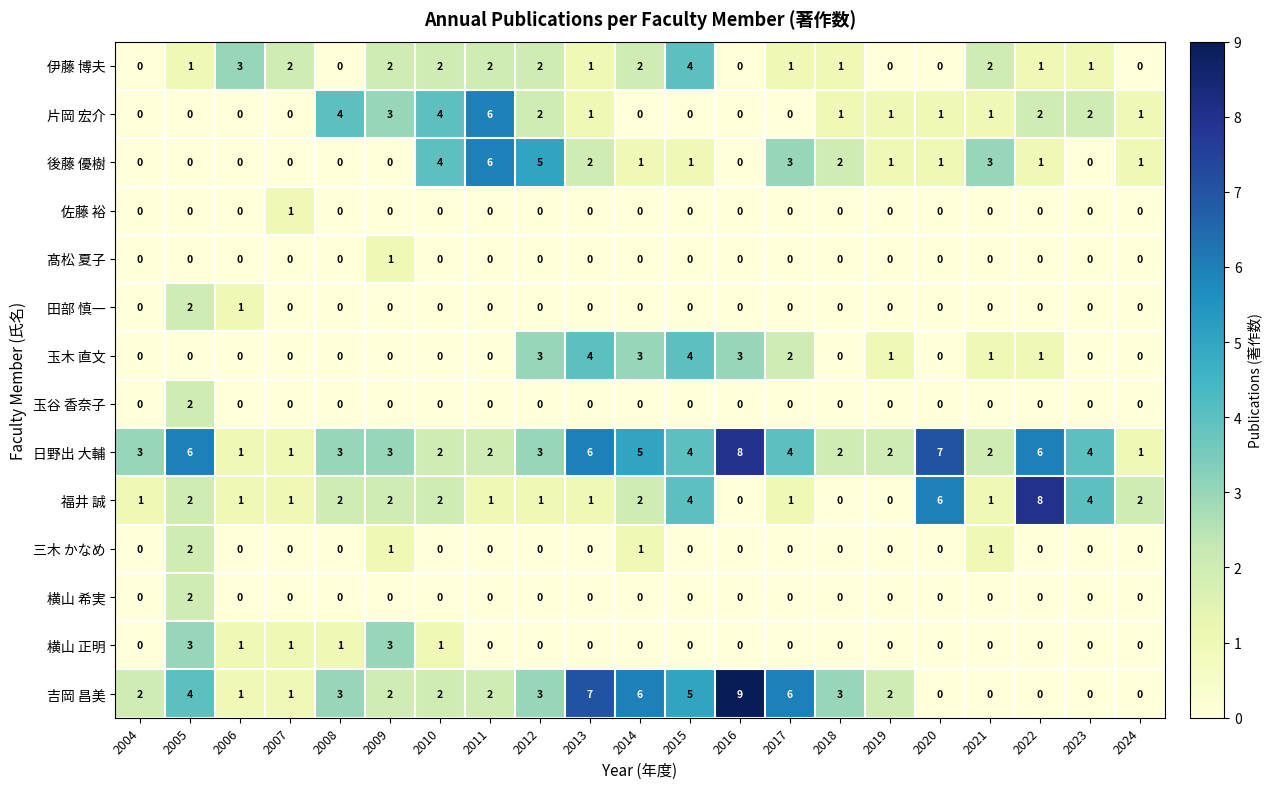

What is the sum of all 三木 かなめ values?

5